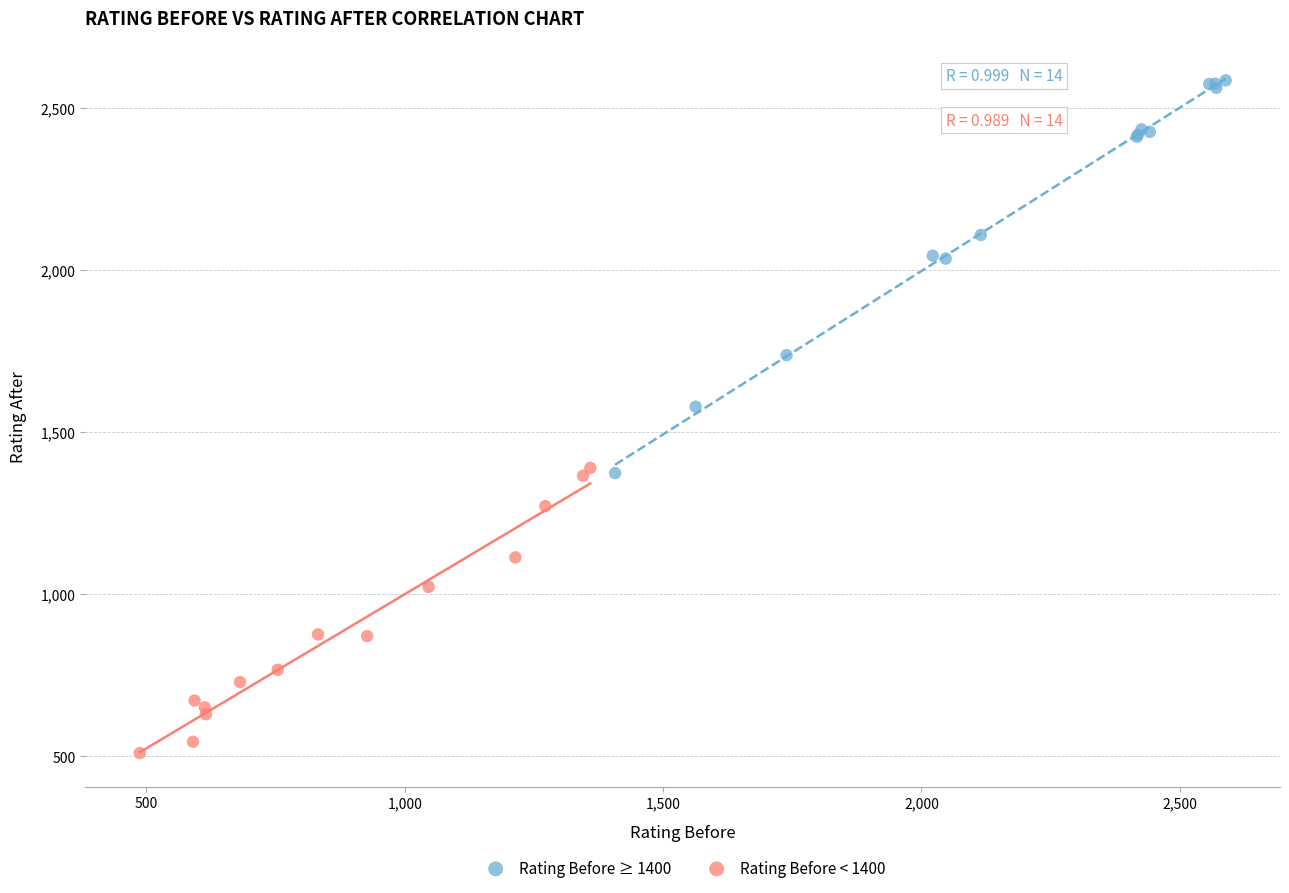

Which series has the widest spread of Y values?

Rating Before ≥ 1400